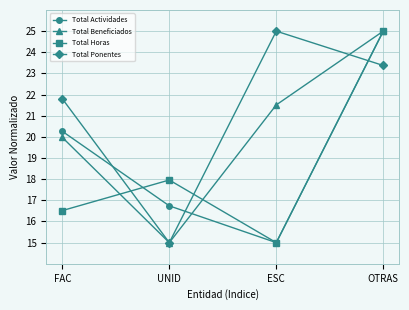

True or false: Total Beneficiados has more than 2 interior local peaks.

False